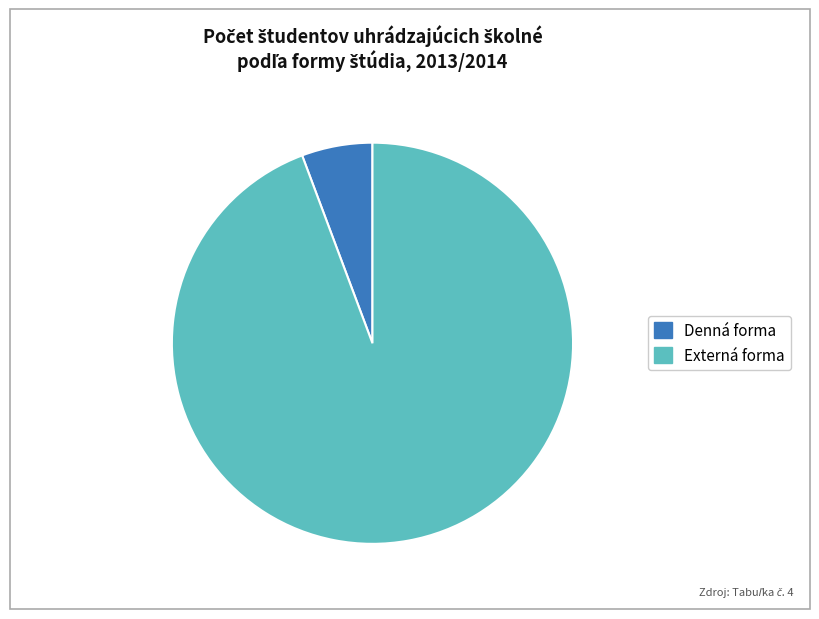

How many segments does this pie chart have?

2